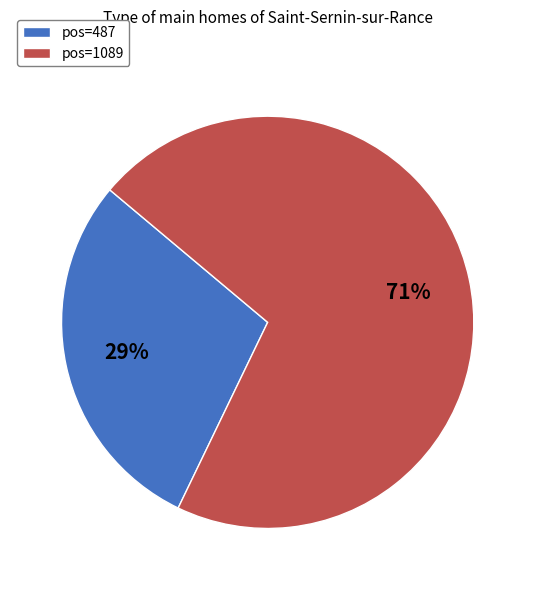

Which category has the smallest portion of the pie?

pos=487